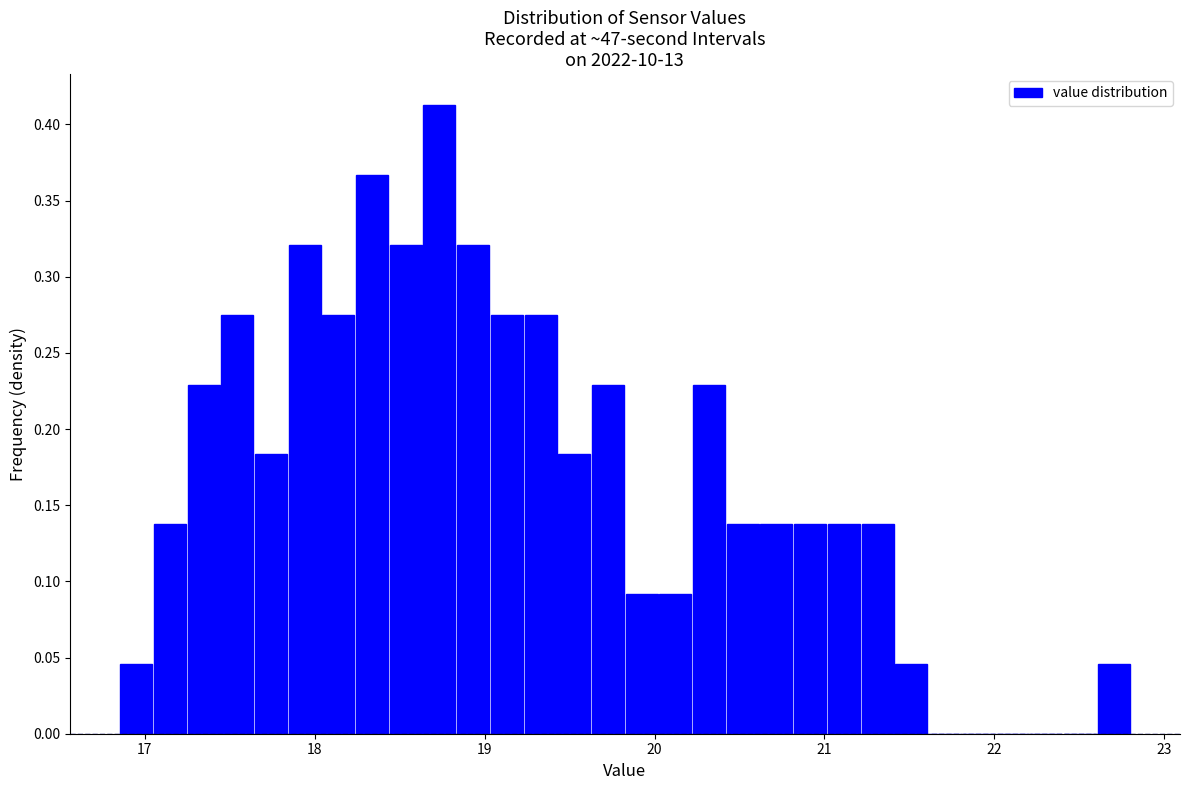

Read against the x-axis, roughly where is the centre of the tallest bar?

18.7